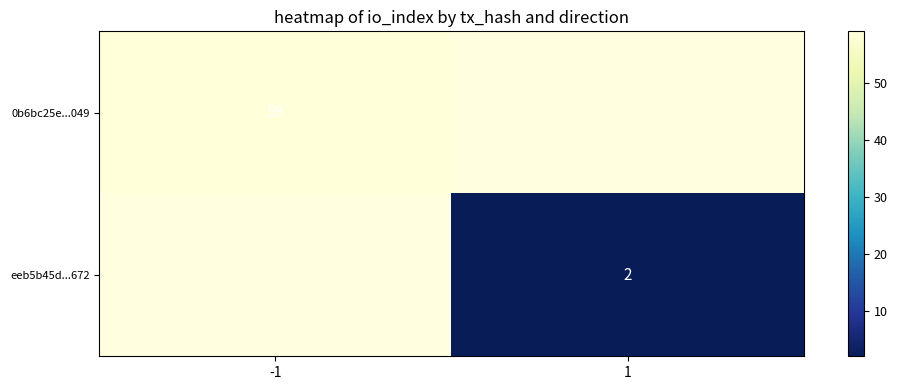

At which category does the chart reach its minimum across all series?

1